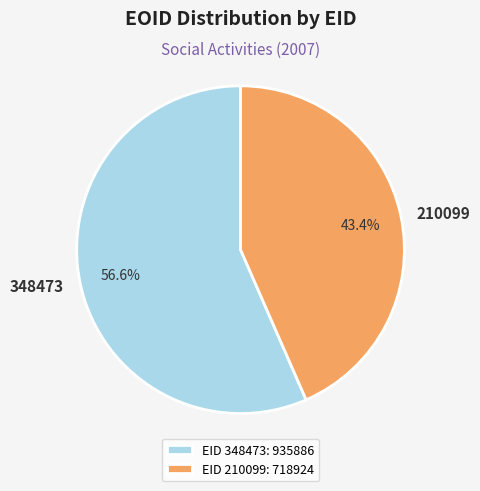

What is the majority slice?

348473